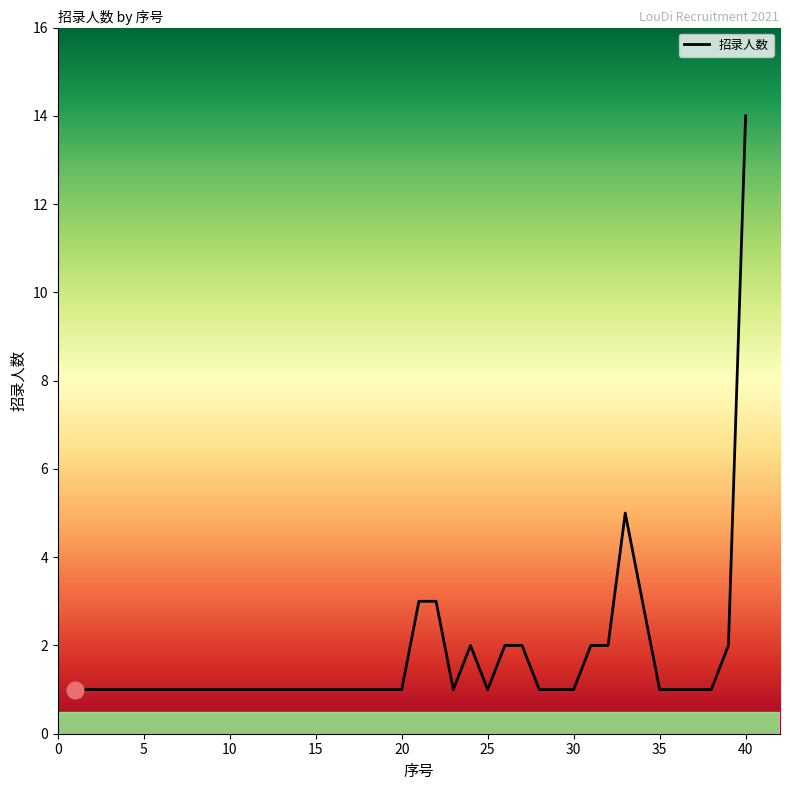

Is this an area chart (filled region under the line)?

No